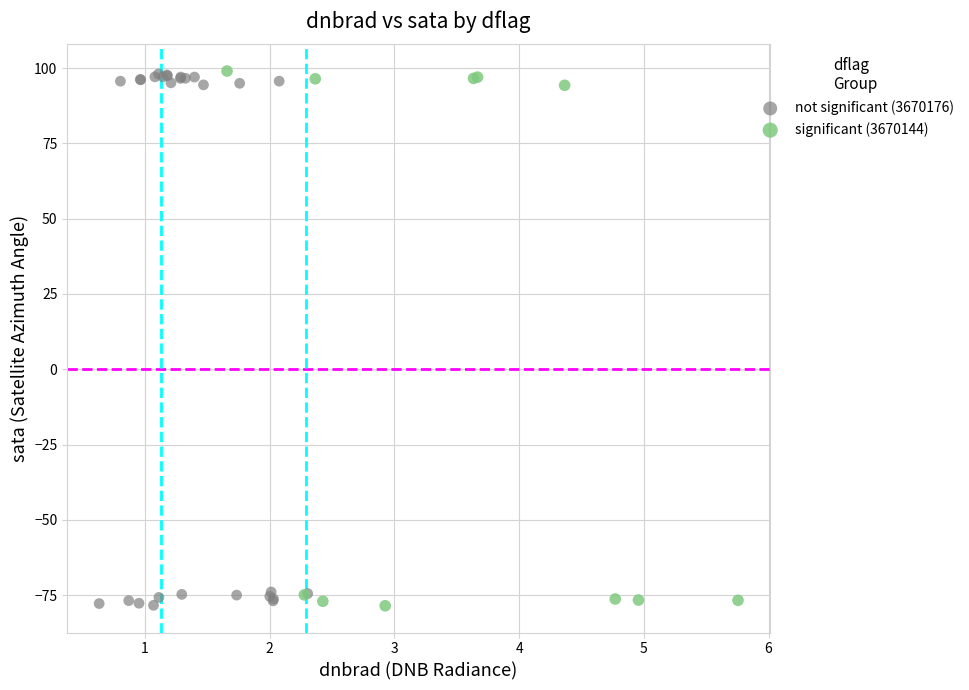

What are all the series names shown in the legend?

not significant (3670176), significant (3670144)